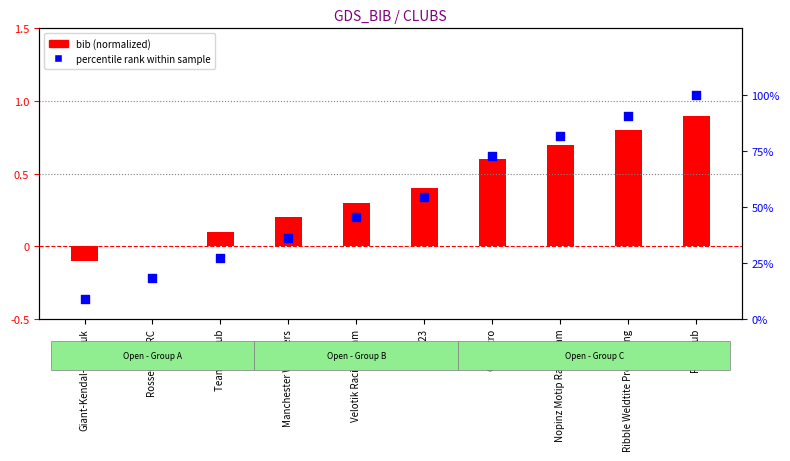

Which series has the widest spread of Y values?

percentile rank within sample